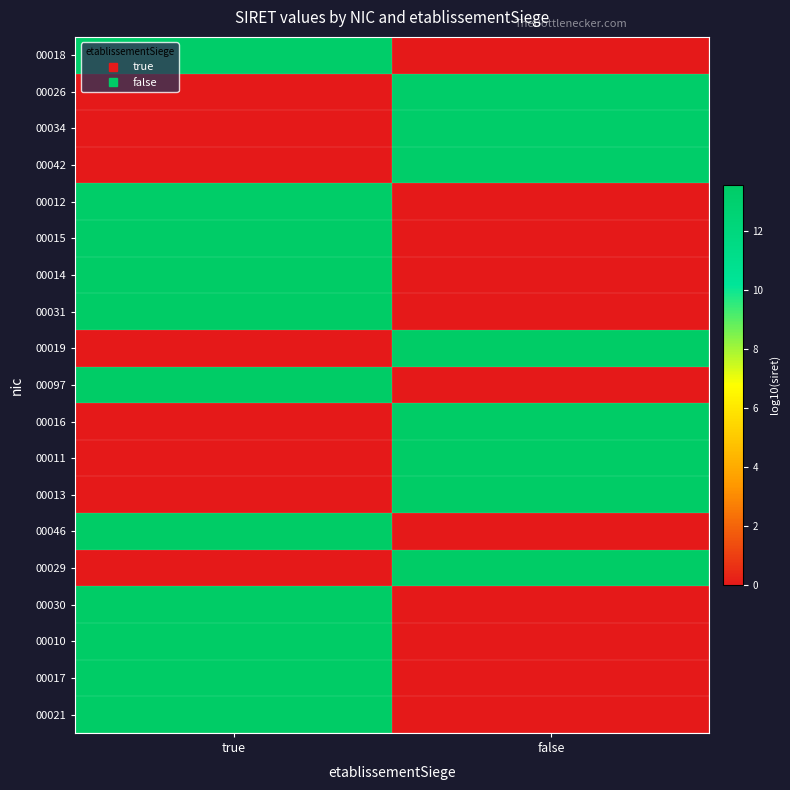

Reading left to right, what are all the values shown in this chart?

00018: true=13.3	false=0.0
00026: true=0.0	false=13.3
00034: true=0.0	false=13.3
00042: true=0.0	false=13.3
00012: true=13.4	false=0.0
00015: true=13.4	false=0.0
00014: true=13.5	false=0.0
00031: true=13.5	false=0.0
00019: true=0.0	false=13.5
00097: true=13.5	false=0.0
00016: true=0.0	false=13.5
00011: true=0.0	false=13.5
00013: true=0.0	false=13.5
00046: true=13.5	false=0.0
00029: true=0.0	false=13.5
00030: true=13.5	false=0.0
00010: true=13.5	false=0.0
00017: true=13.6	false=0.0
00021: true=13.6	false=0.0